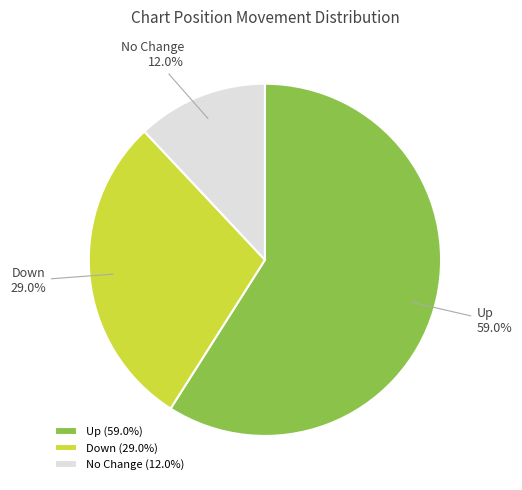

Does any single category account for the majority?

Yes